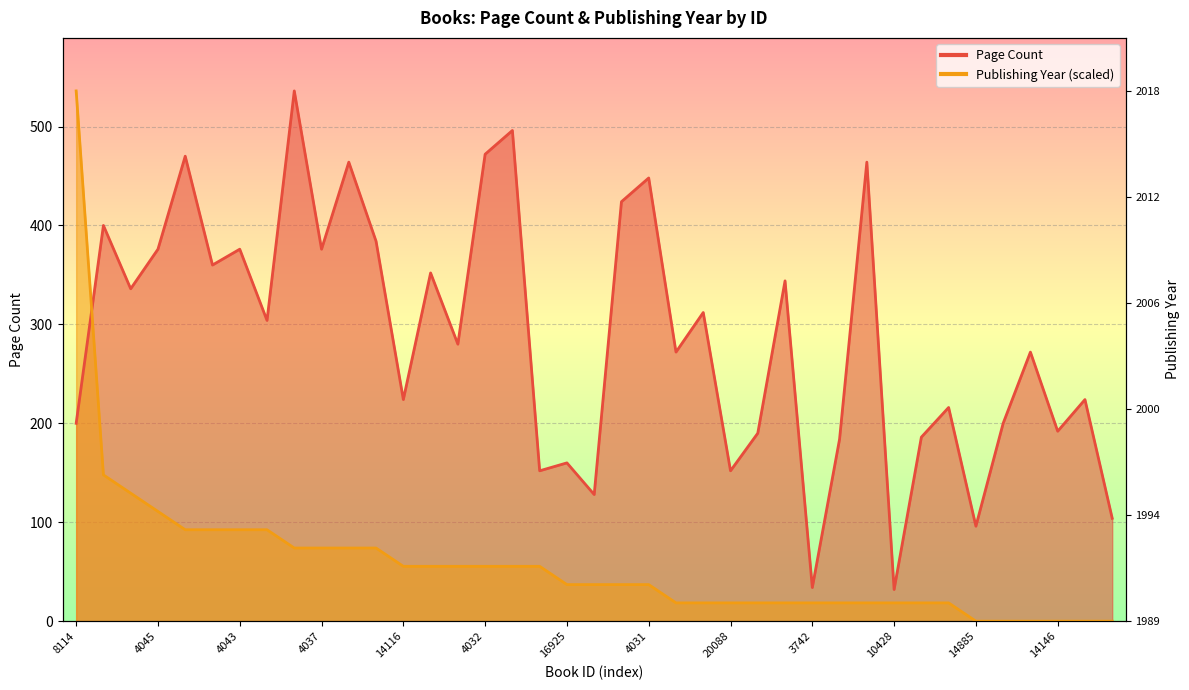

Where does the Page Count series first go above 280?

794